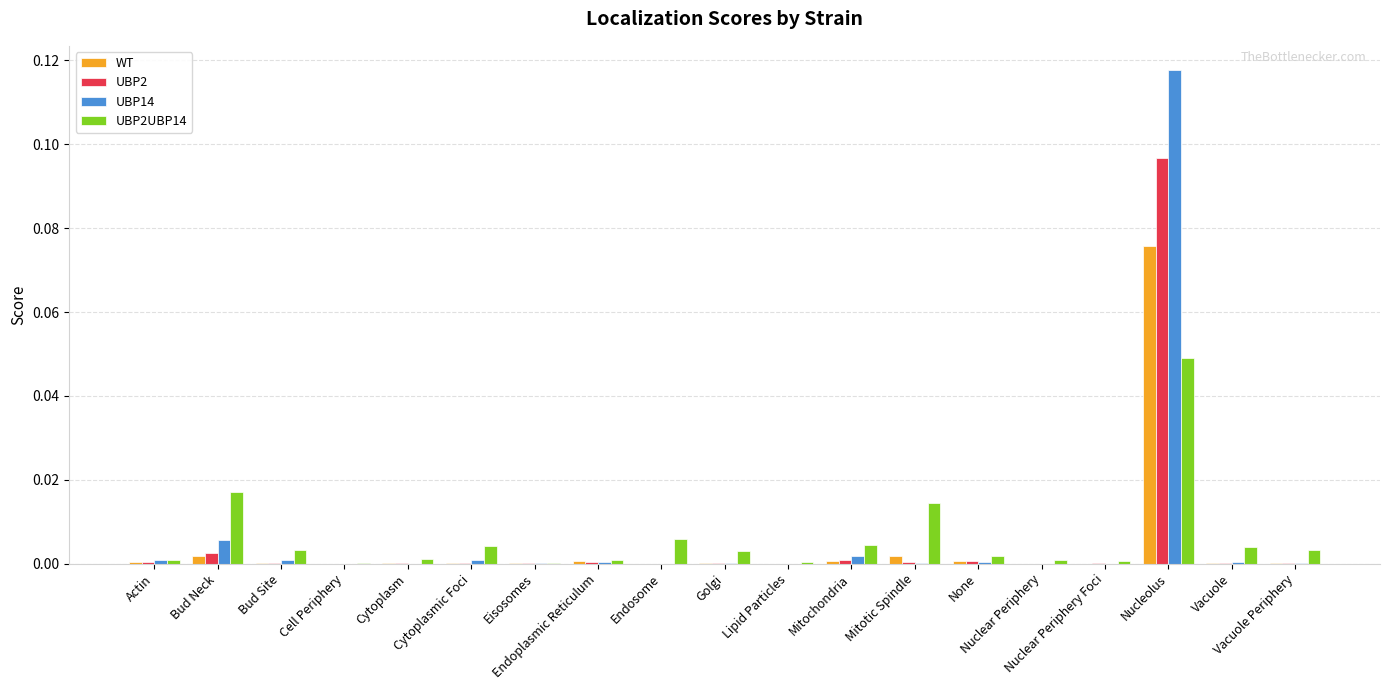

Which has a higher value, Actin or Nuclear Periphery Foci?

Actin